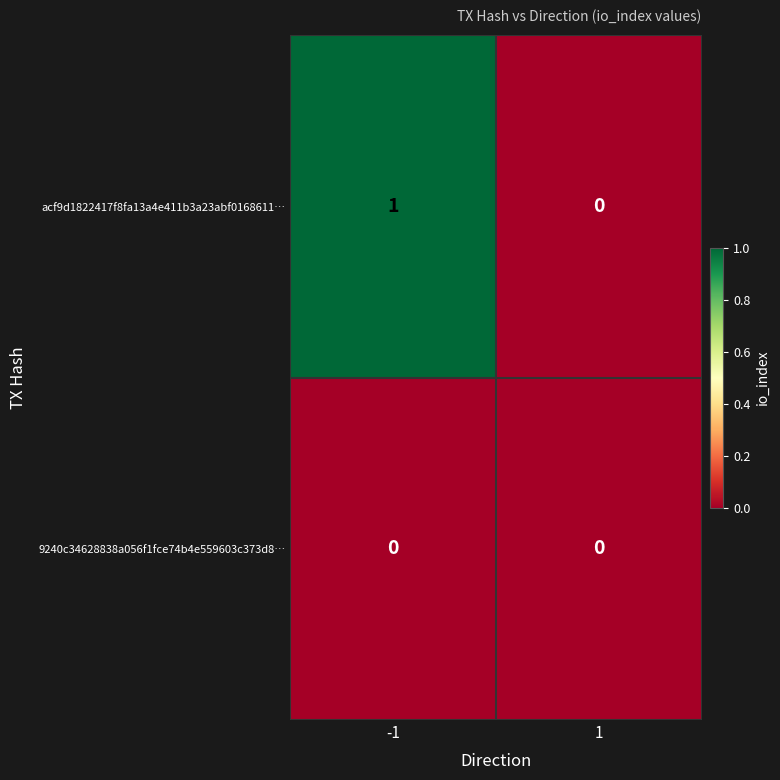

Which series has the widest spread of values?

acf9d1822417f8fa13a4e411b3a23abf0168611…